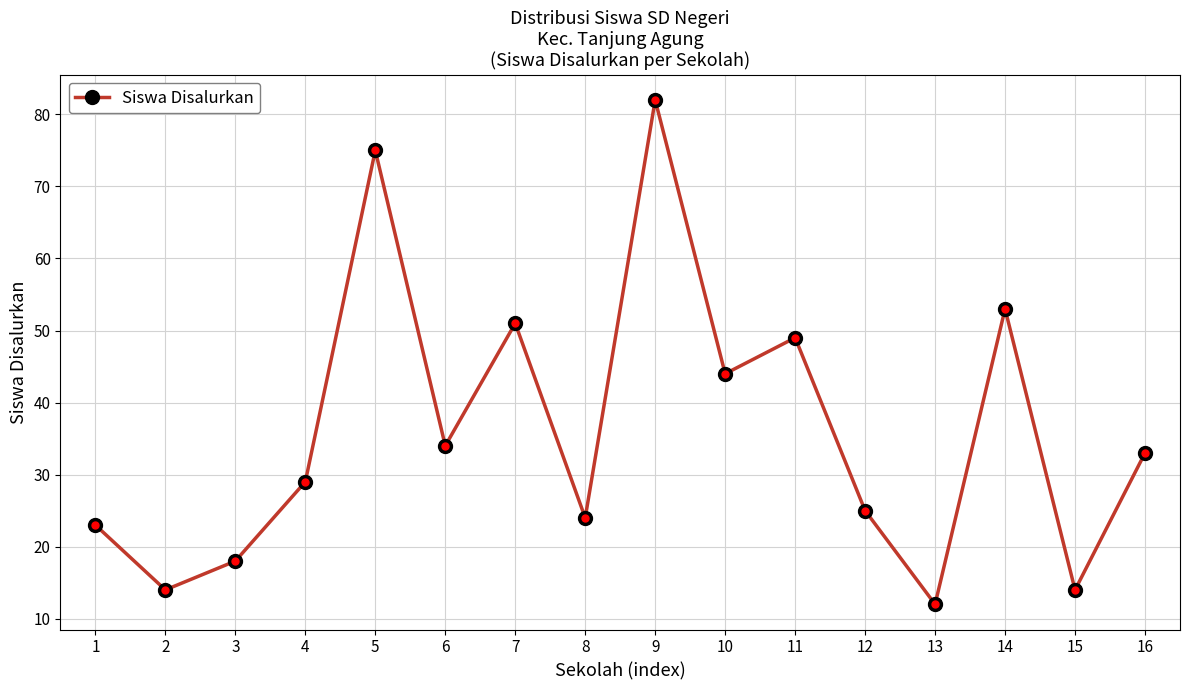

Reading right to left, list all the values displayed in this chart.

16=33	15=14	14=53	13=12	12=25	11=49	10=44	9=82	8=24	7=51	6=34	5=75	4=29	3=18	2=14	1=23